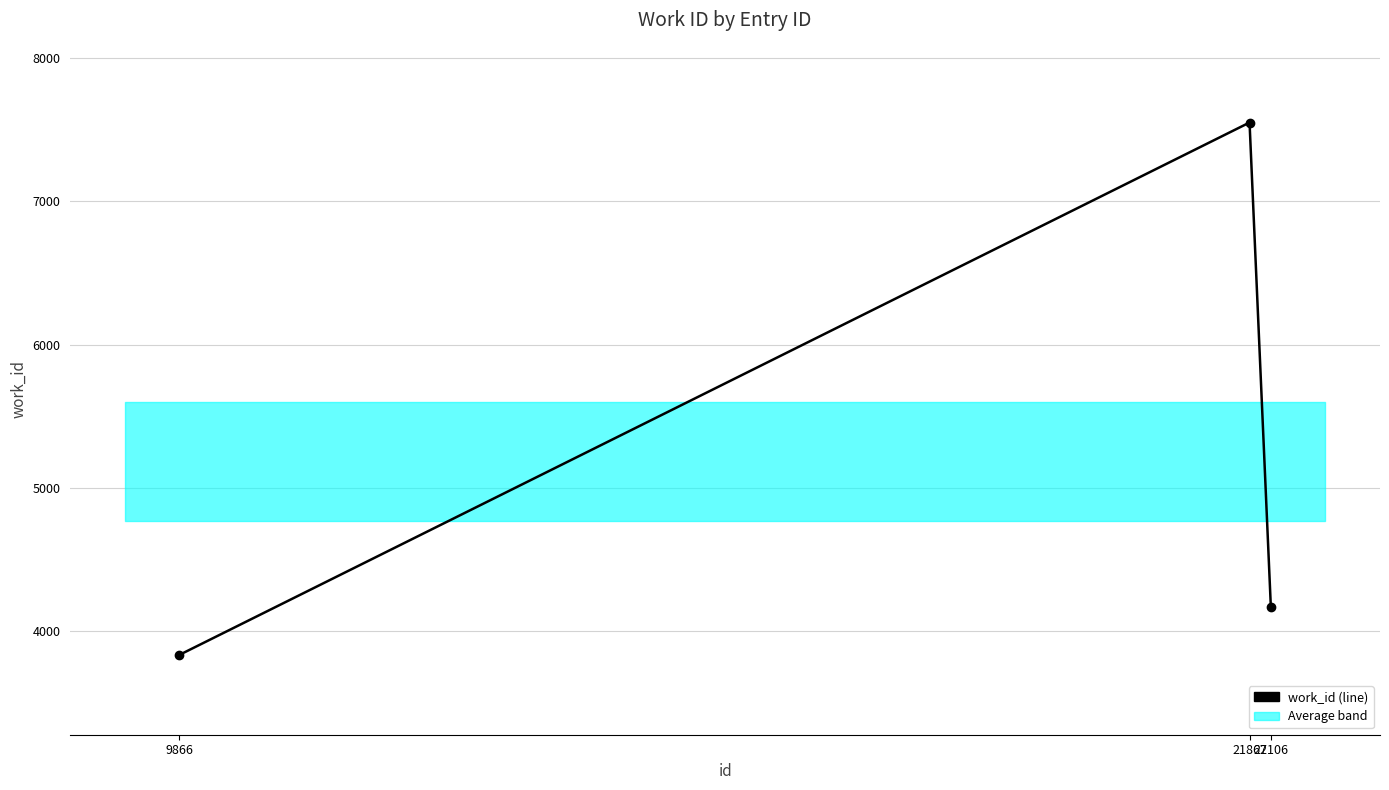

How many lines are shown in the chart?

1